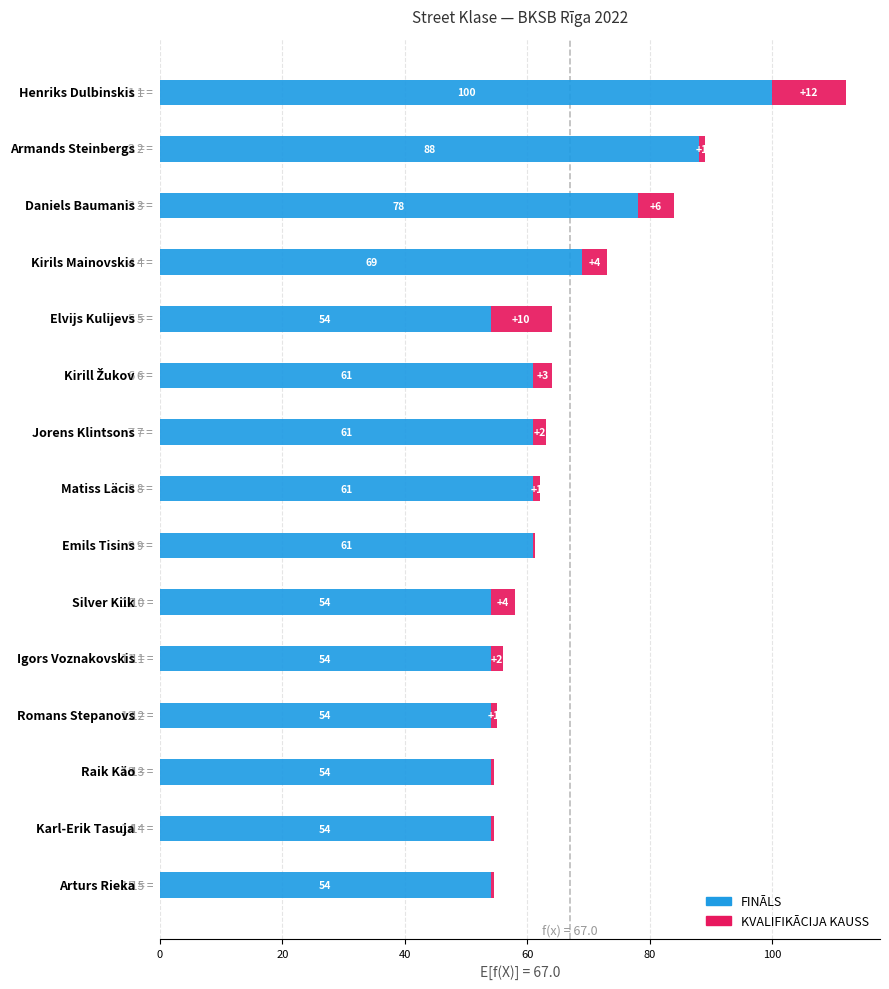

What is the highest value of the FINĀLS series?

100.0